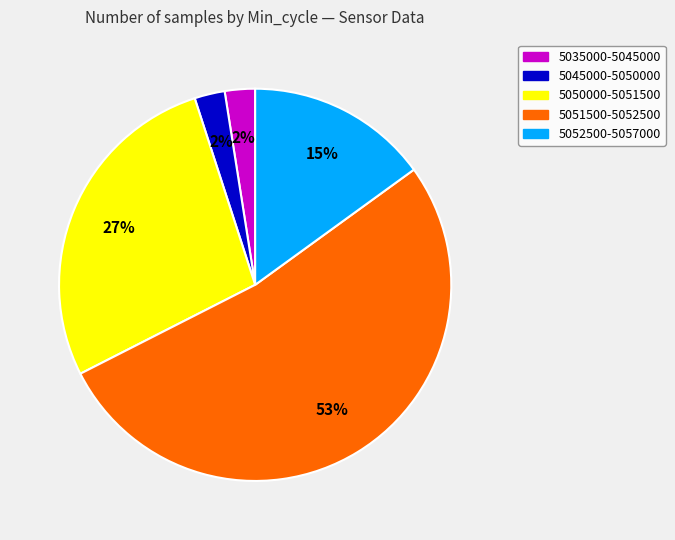

Which has a higher value, 5050000-5051500 or 5051500-5052500?

5051500-5052500